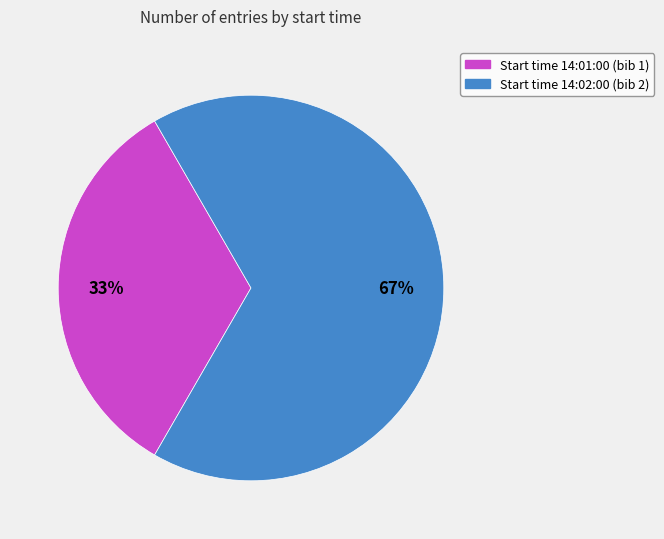

Is there a majority slice in this chart?

Yes